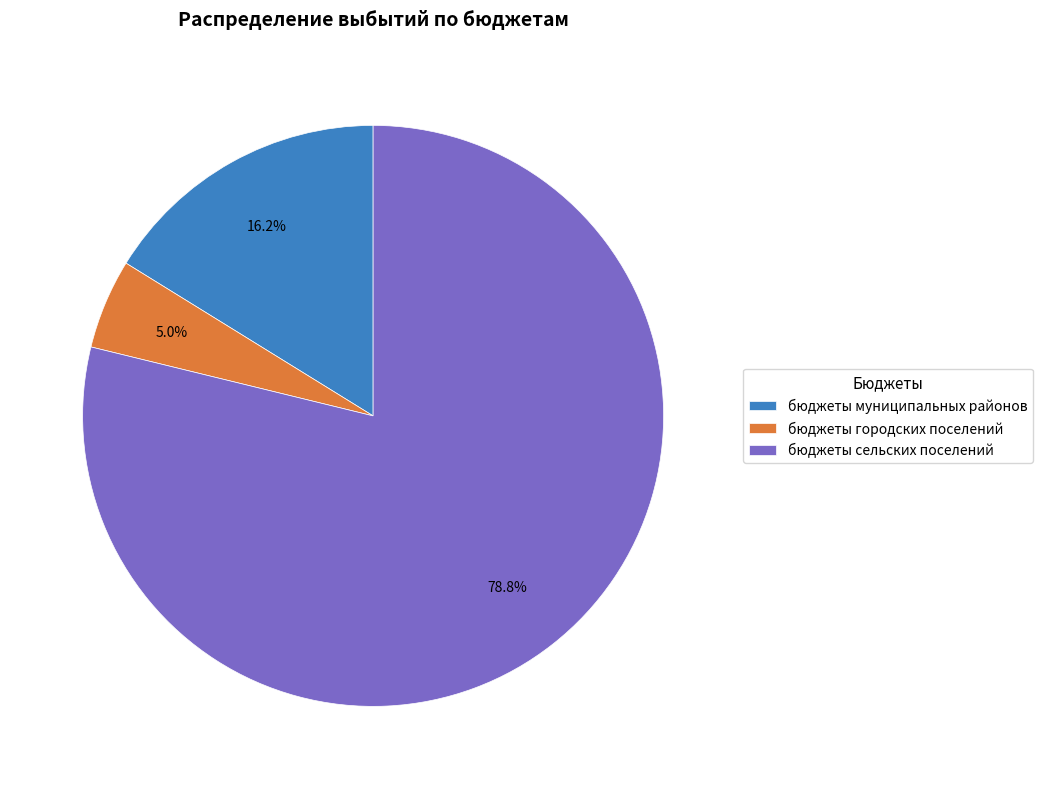

Which slice is the largest?

бюджеты сельских поселений